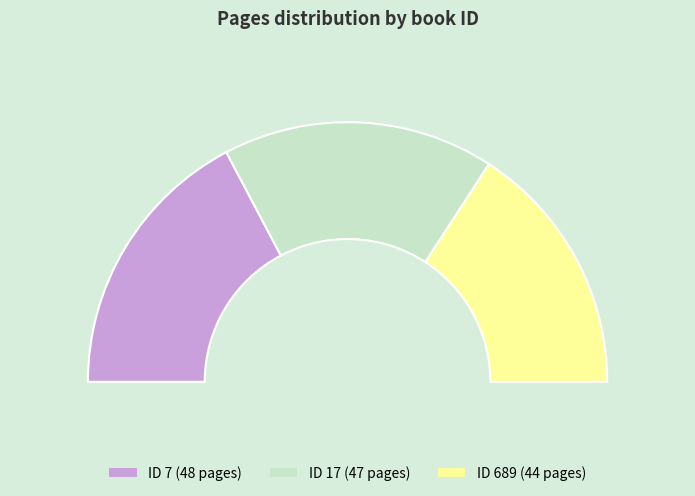

What is the ratio of the value at 17 to the value at 689?

1.1